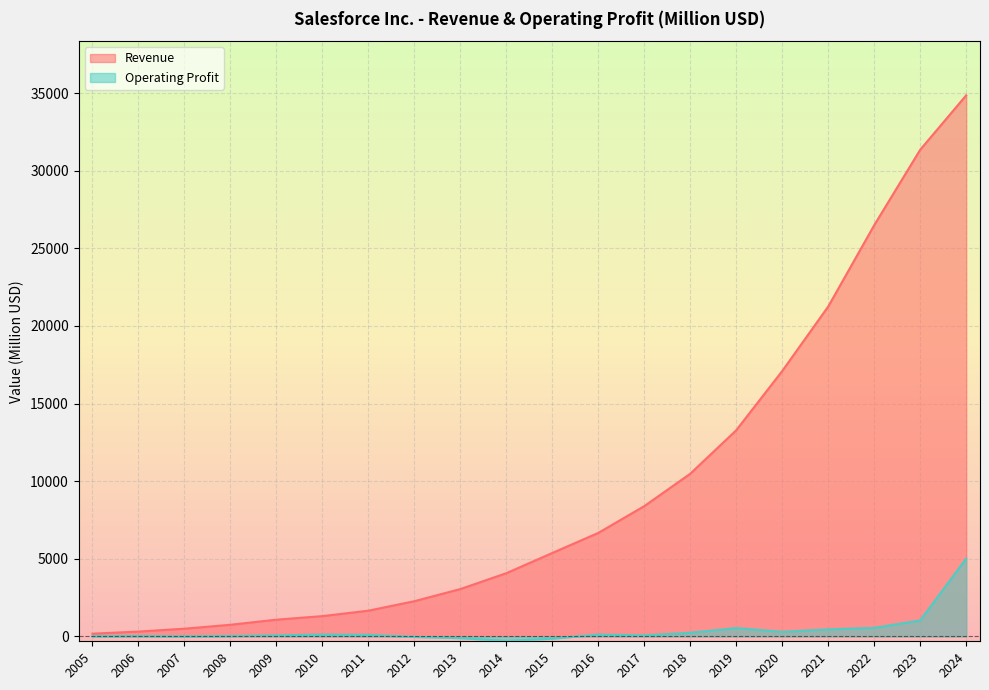

Count the number of categories in the chart.

20